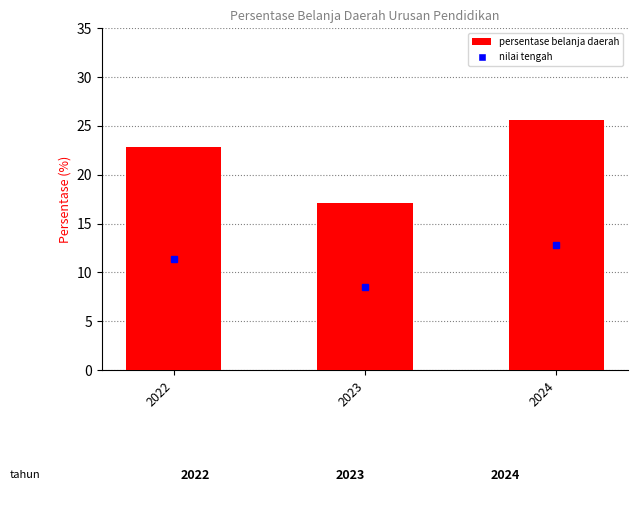

How many values are below 22?

1